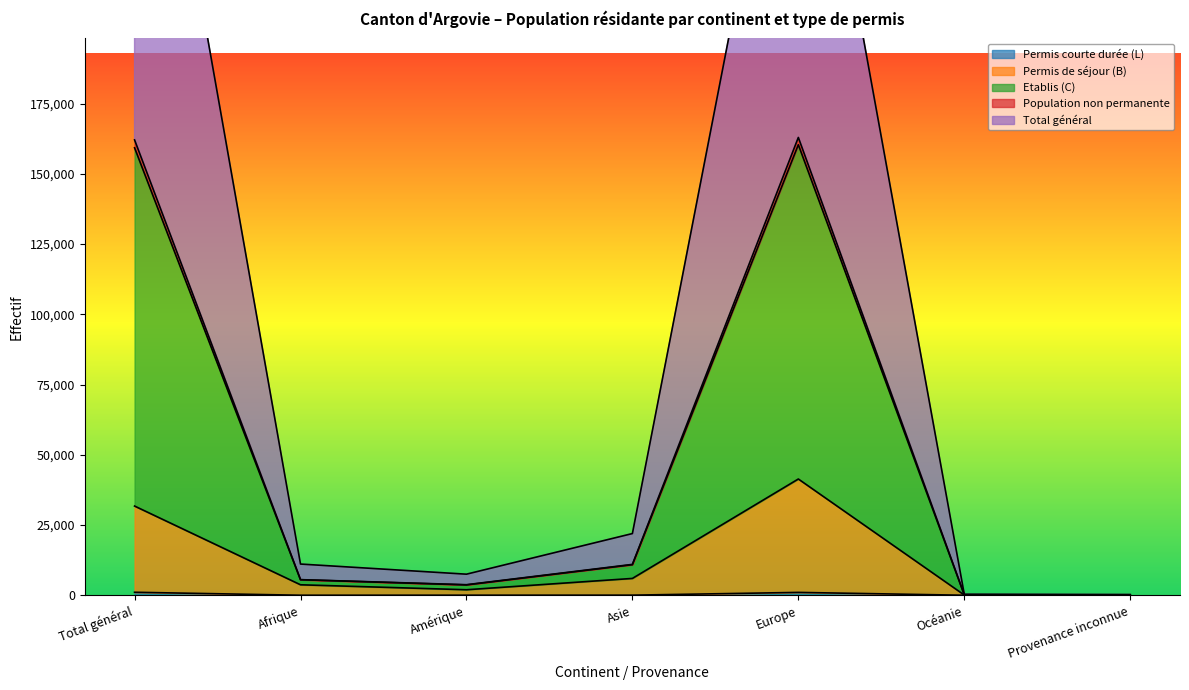

Count the number of categories in the chart.

7